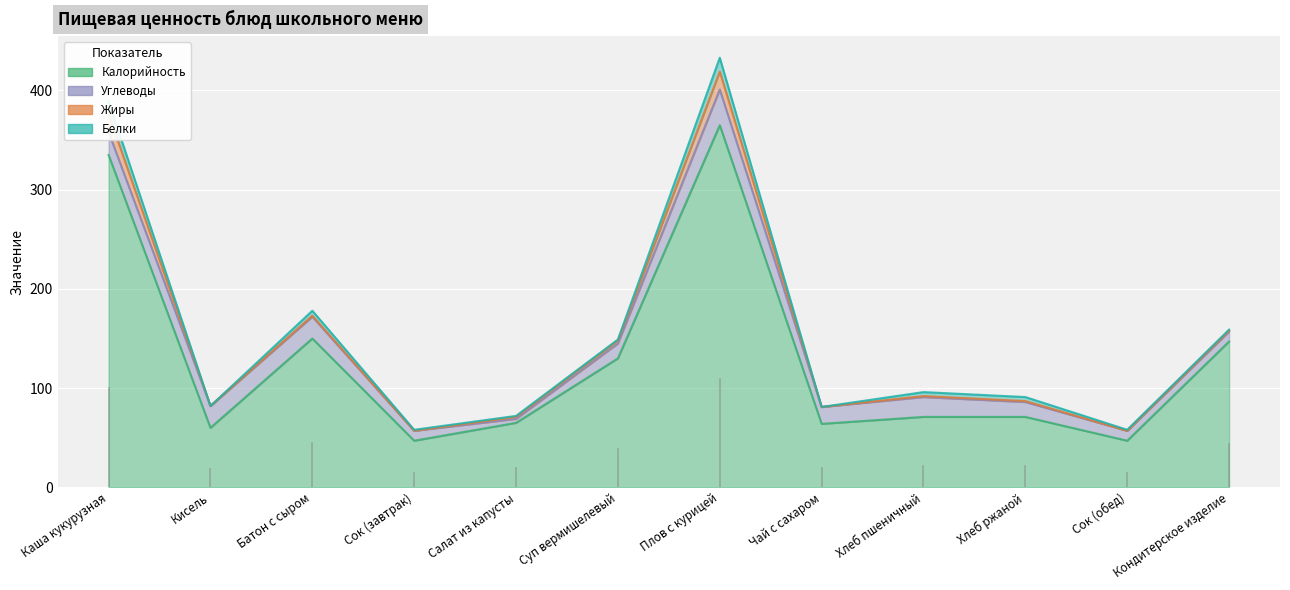

Which series has the largest total across all categories?

Калорийность